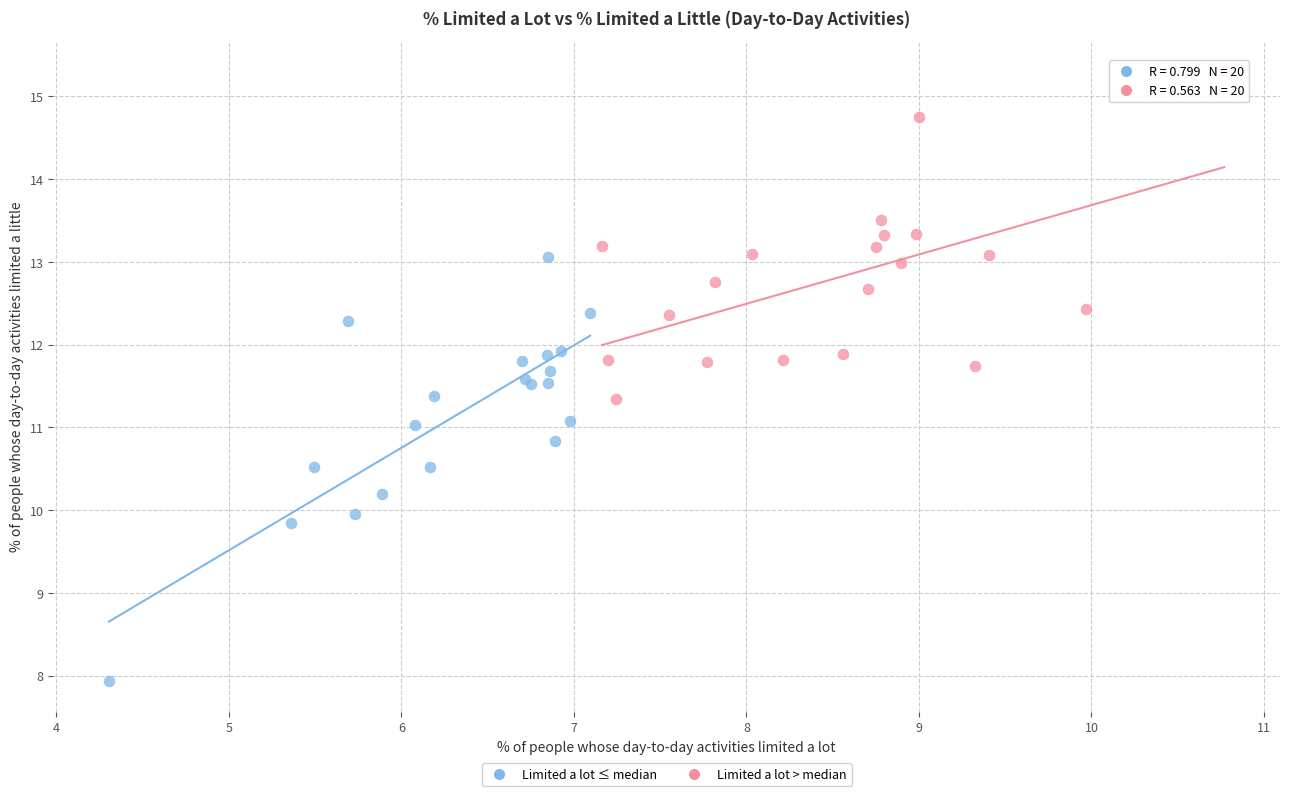

Which series has the widest spread of Y values?

Limited a lot ≤ median